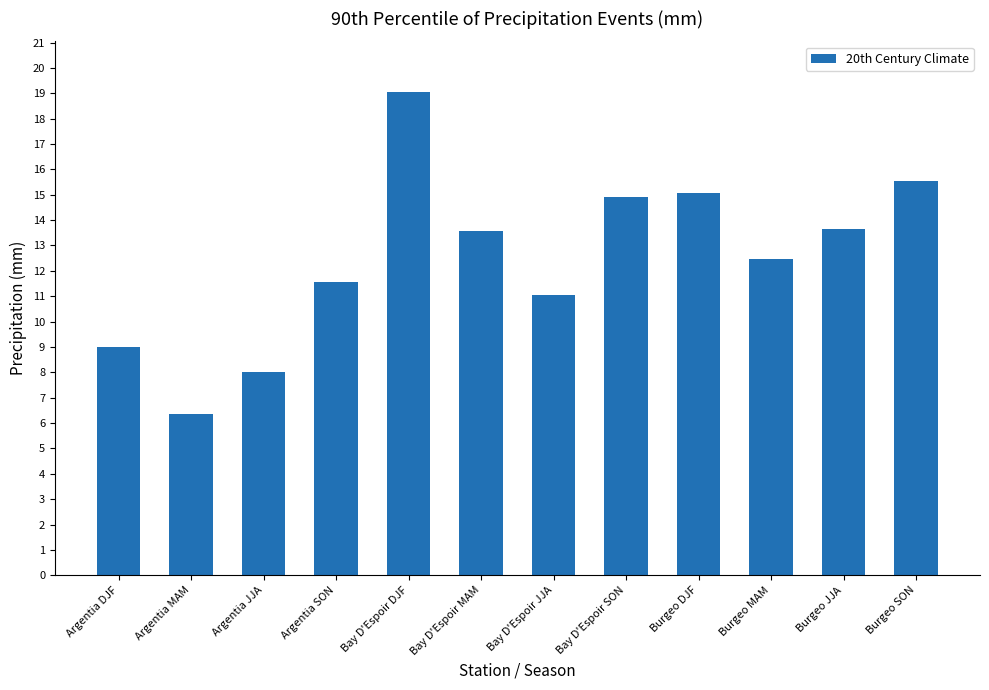

How many data points are above 13?

6